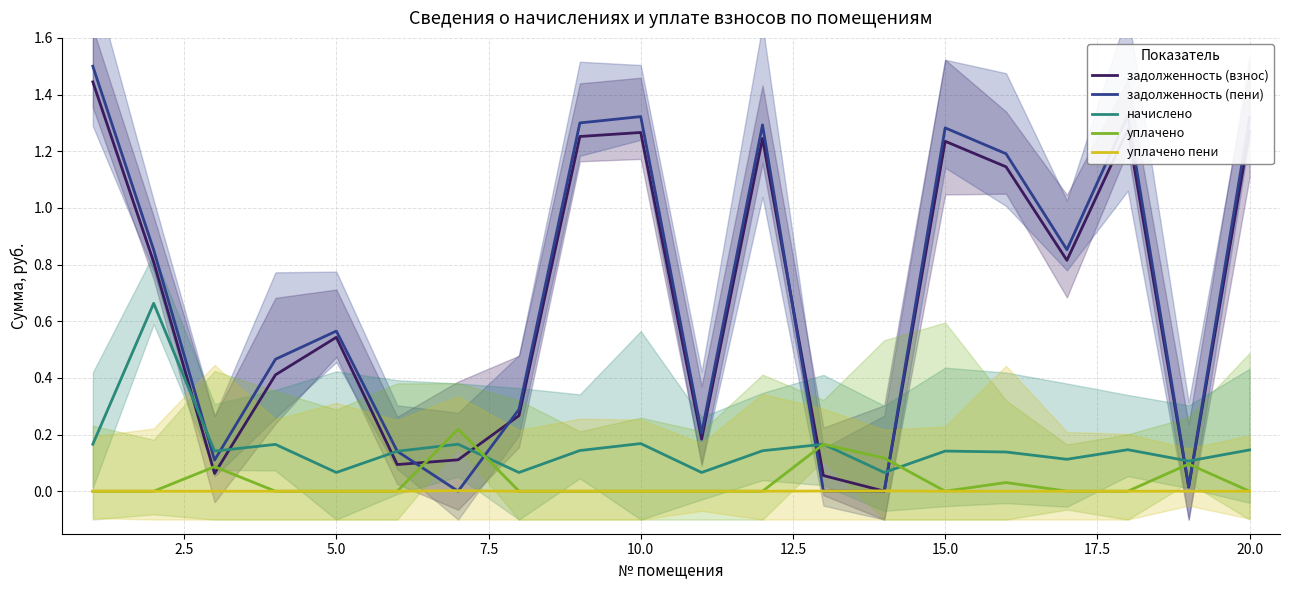

True or false: задолженность (взнос) and начислено cross at least once.

True